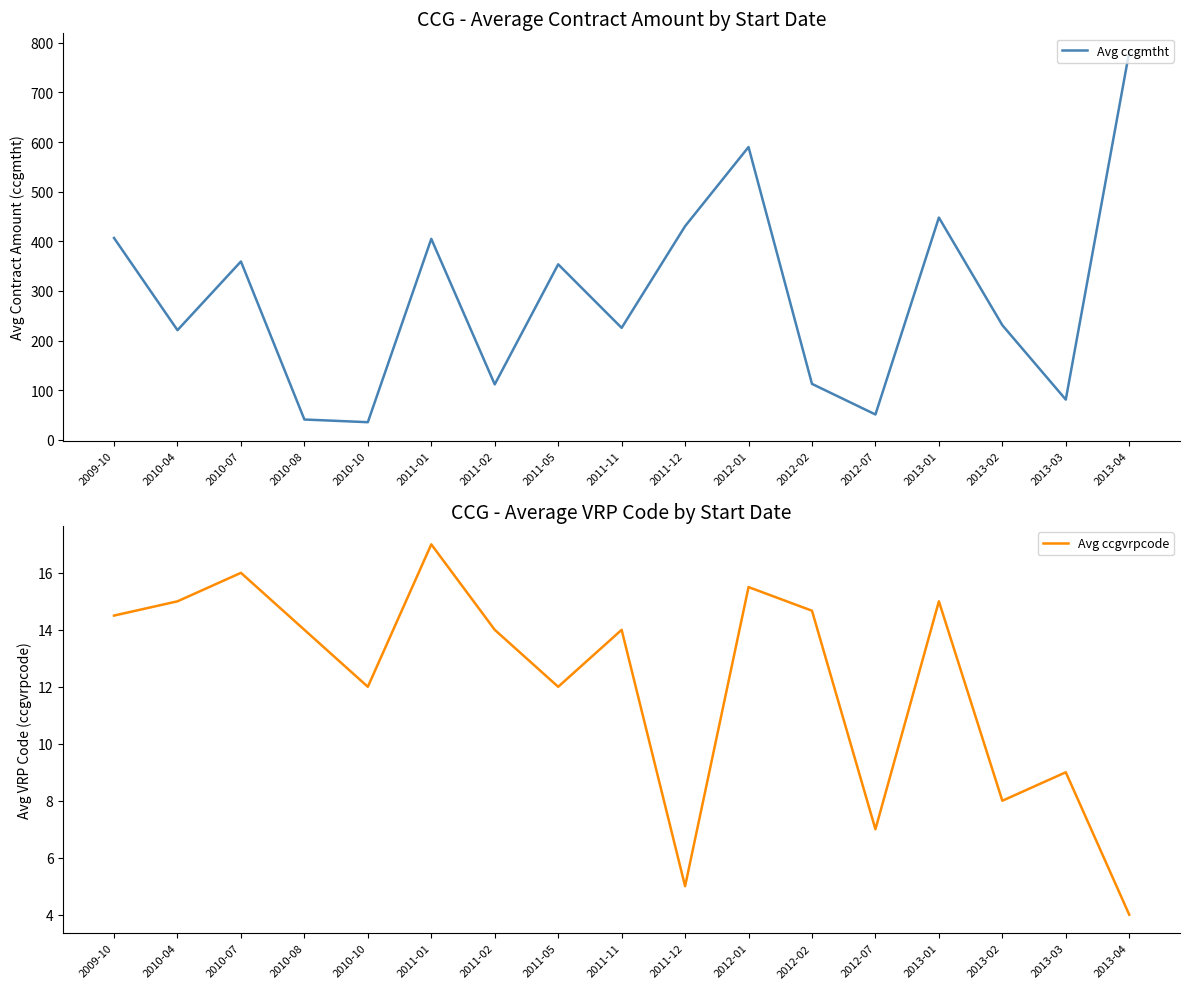

Which series changed the most between 2012-07 and 2013-02?

Avg ccgmtht